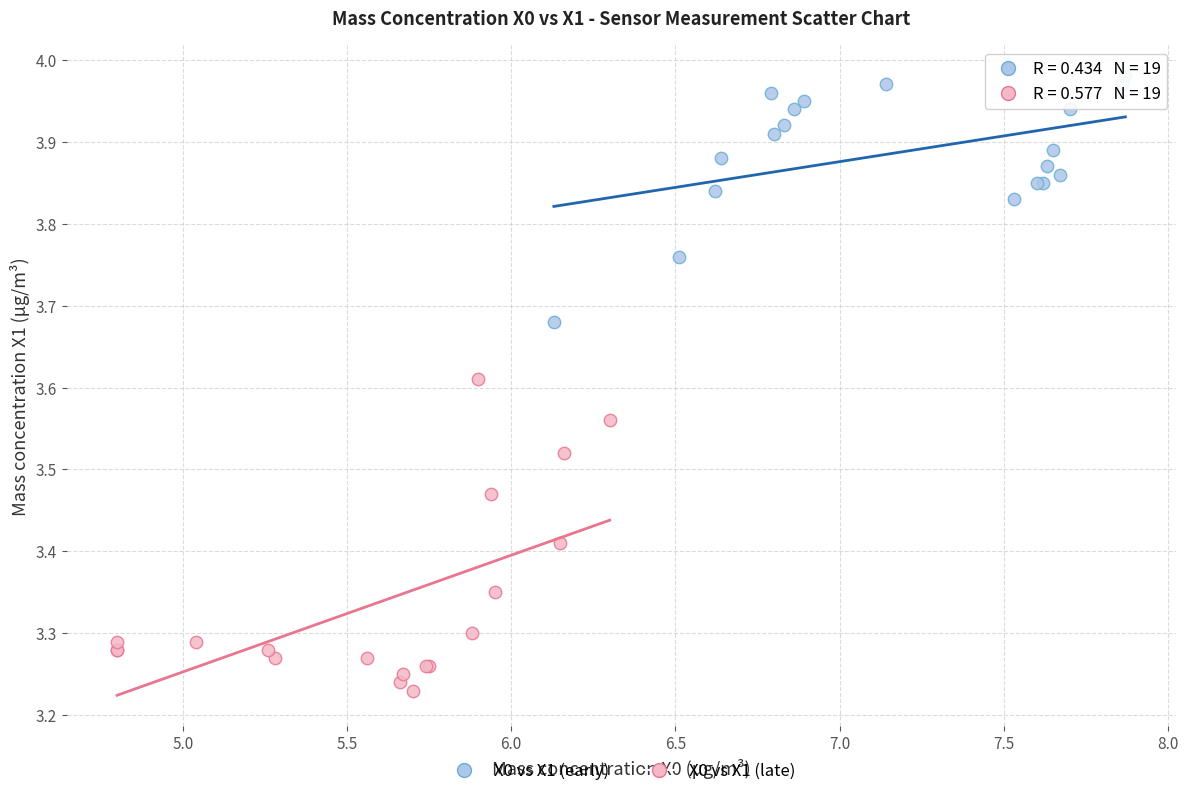

What are all the series names shown in the legend?

X0 vs X1 (early), X0 vs X1 (late)